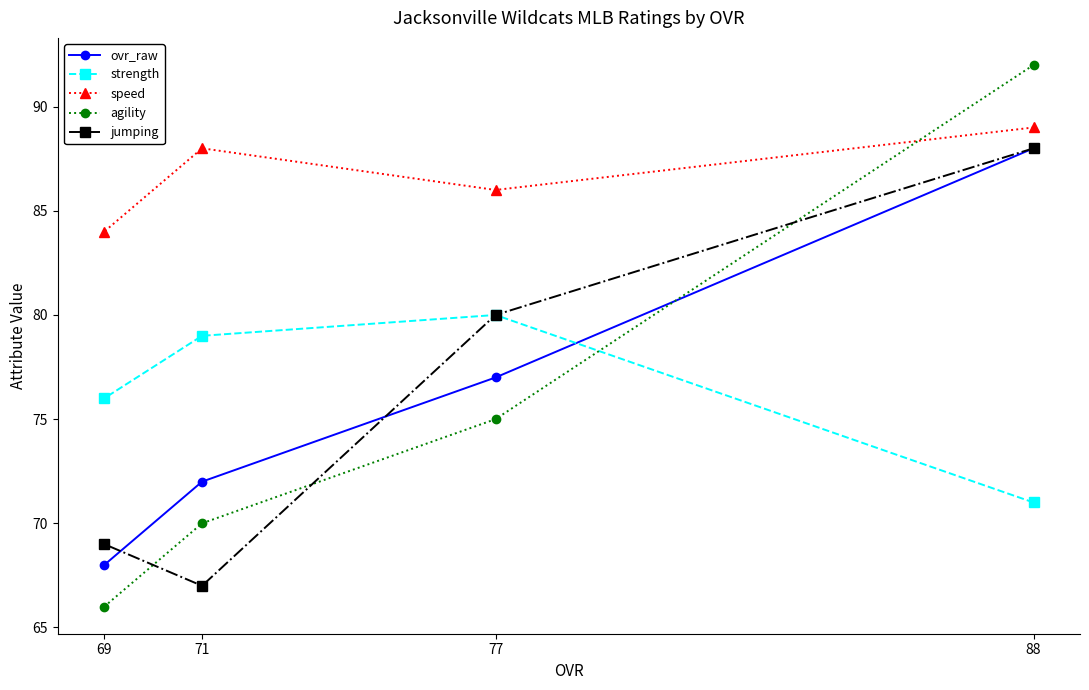

Is the value of strength at 88 greater than the value of jumping at 88?

No